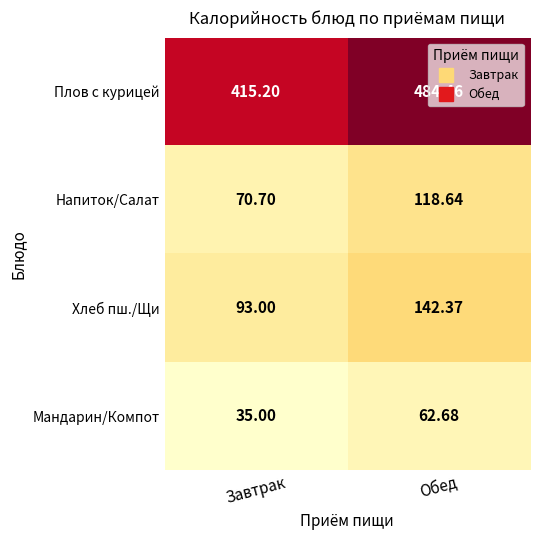

How many categories are shown in the chart?

2